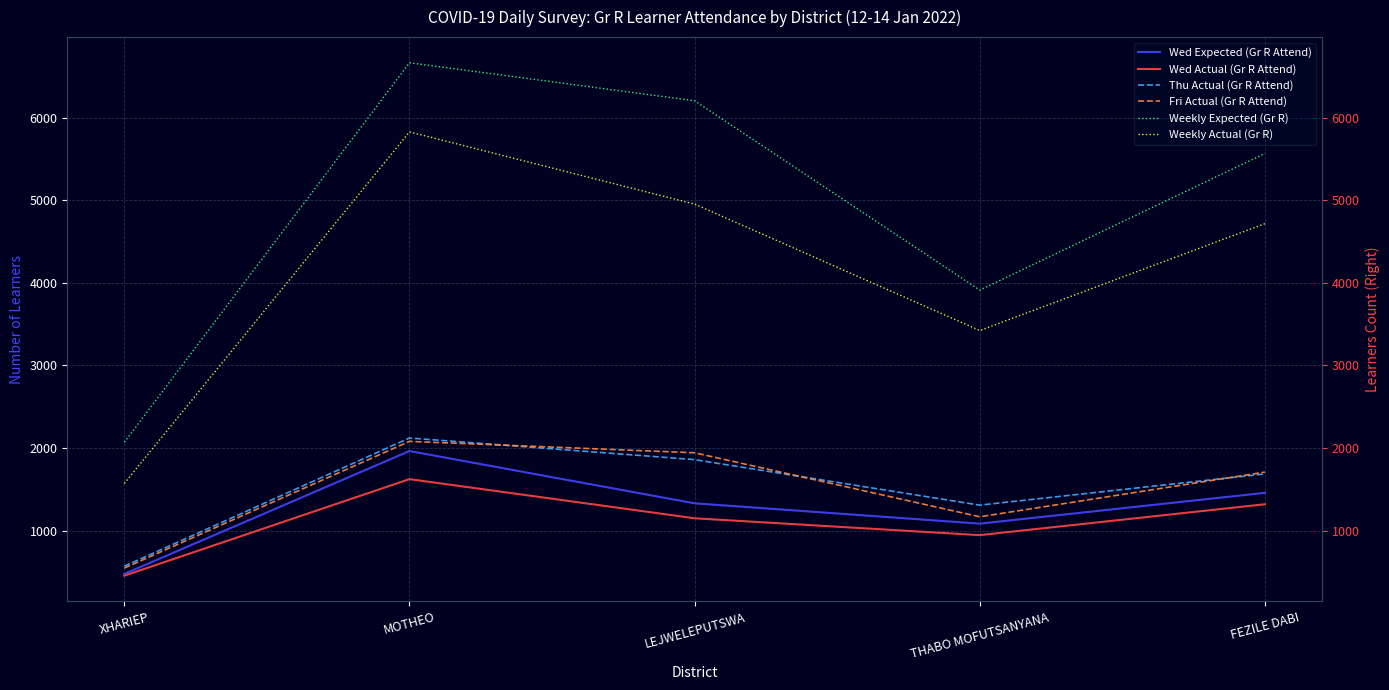

Which series has the largest total across all categories?

Weekly Expected (Gr R)